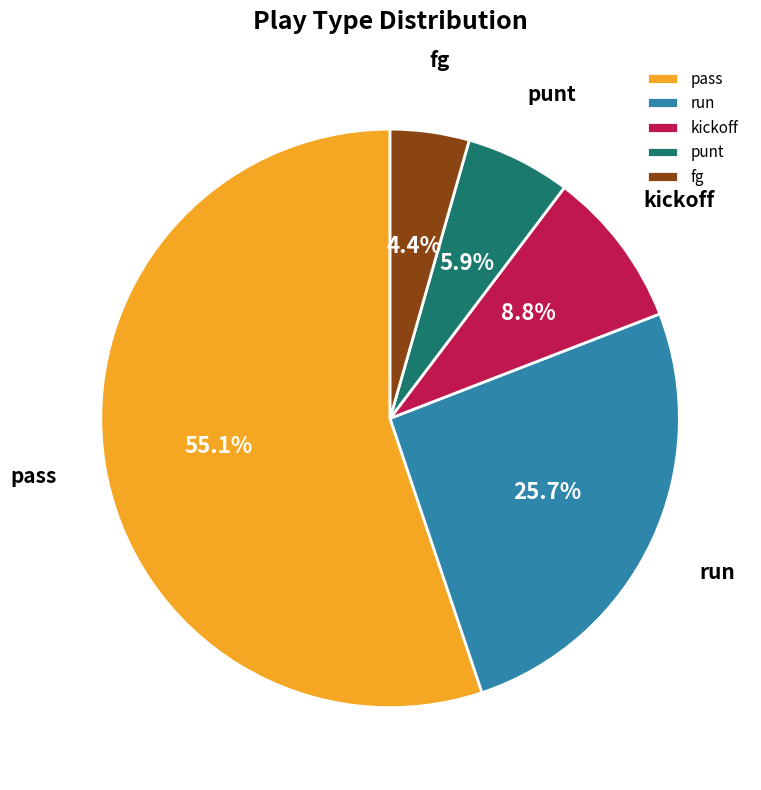

Between kickoff and fg, which is larger?

kickoff